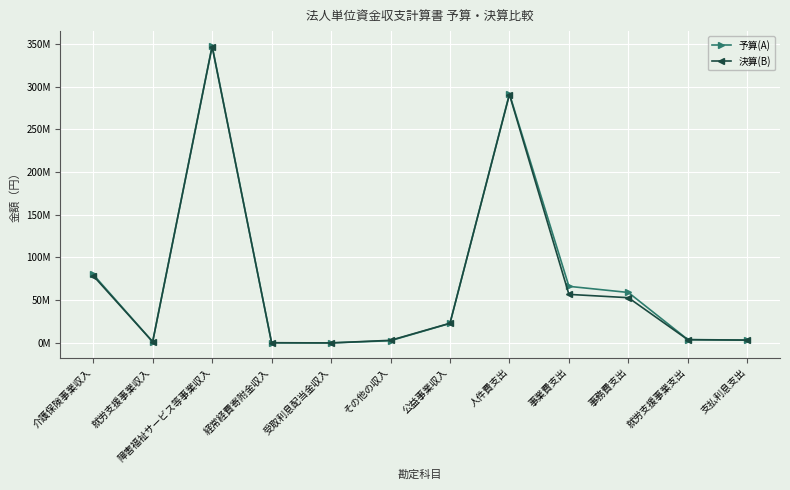

Between 公益事業収入 and 支払利息支出, which series saw the biggest shift?

決算(B)